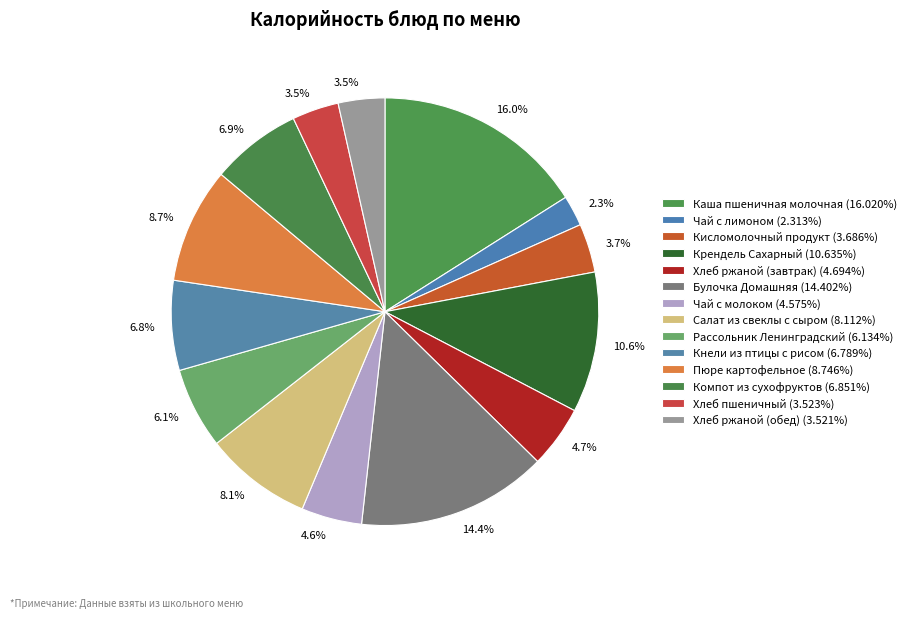

Do Каша пшеничная молочная and Кисломолочный продукт together represent more than half of the pie?

No